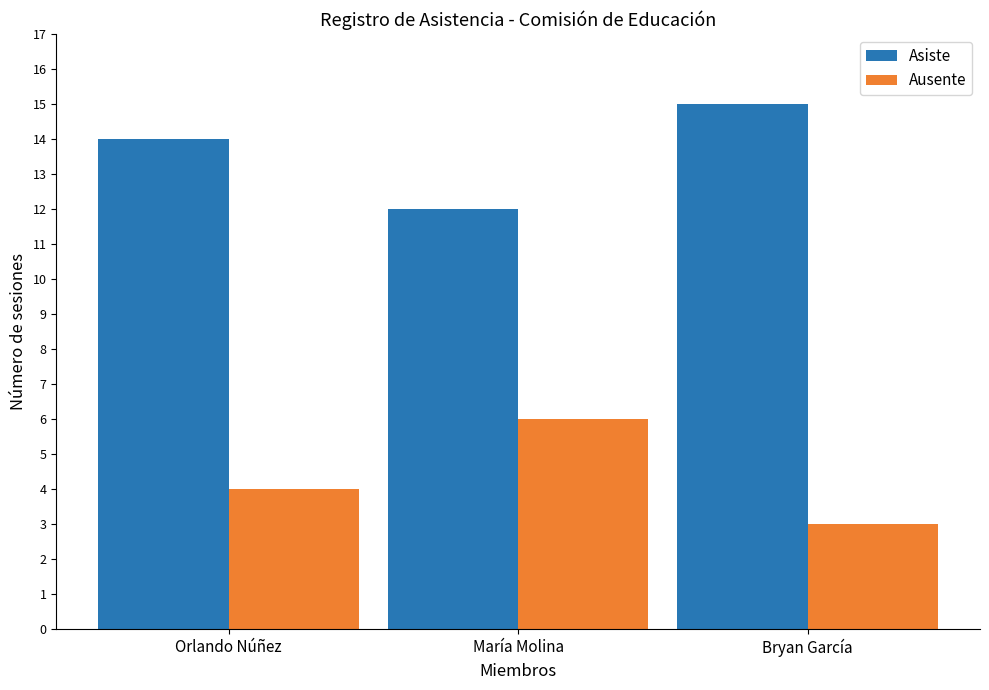

What is the label of the 3rd bar from the right?

Orlando Núñez